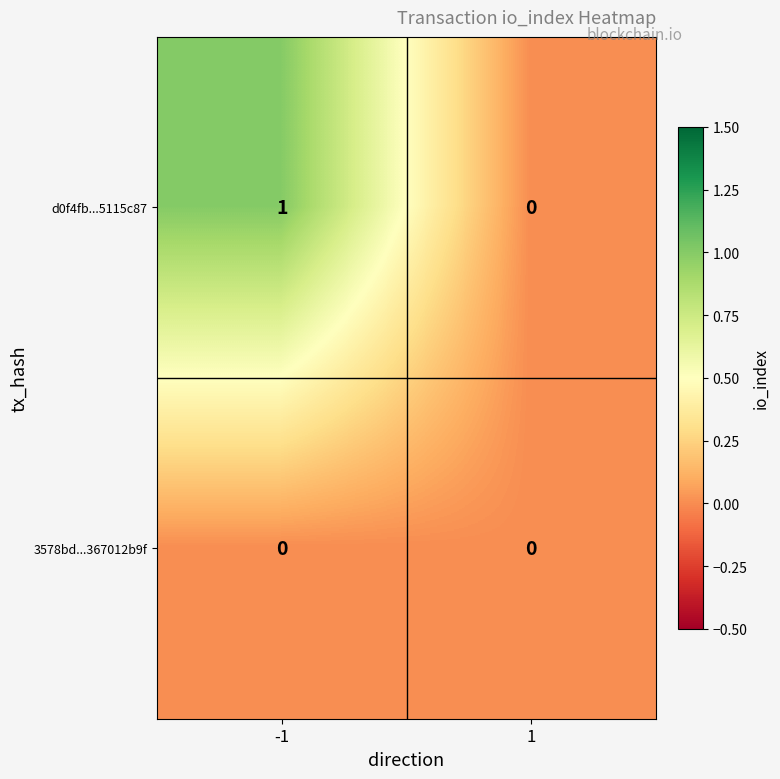

Reading left to right, list all the values displayed in this chart.

d0f4fb...5115c87: -1=1	1=0
3578bd...367012b9f: -1=0	1=0